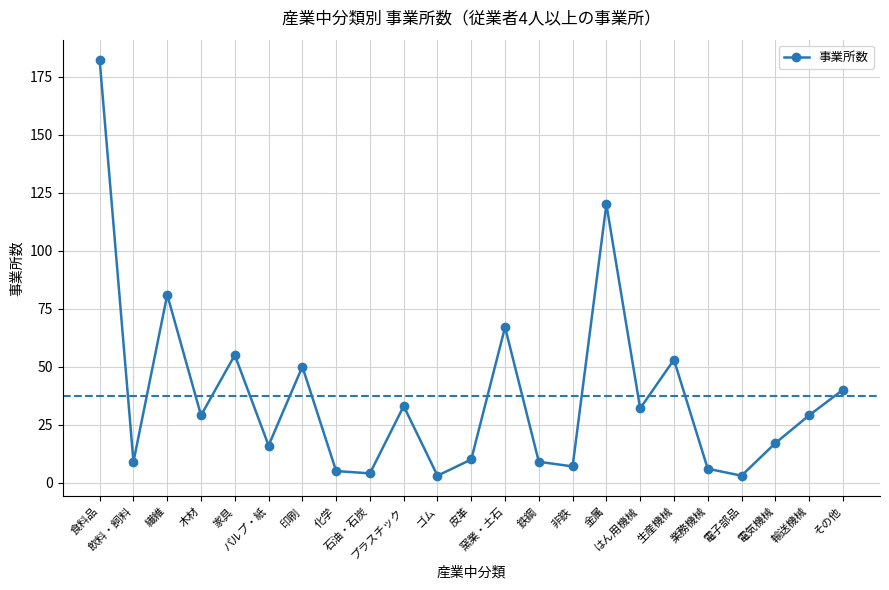

What is the change in value from 皮革 to 鉄鋼?

-1